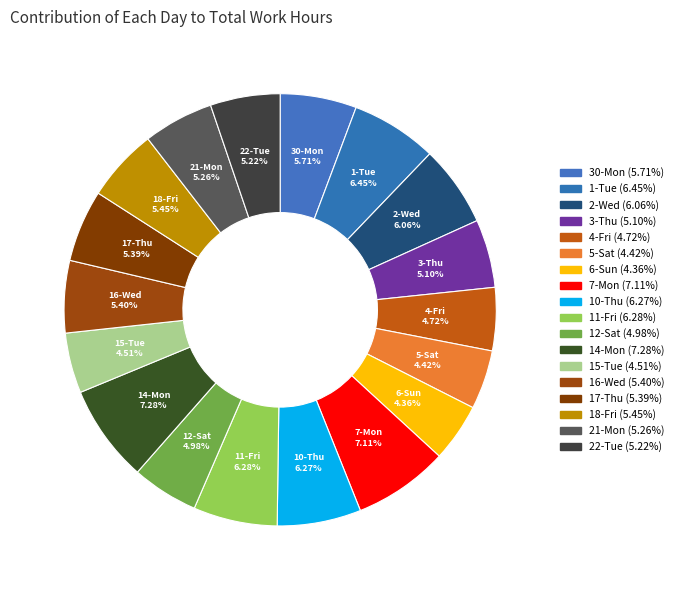

How much of the chart is everything except 1-Tue?

93.5%